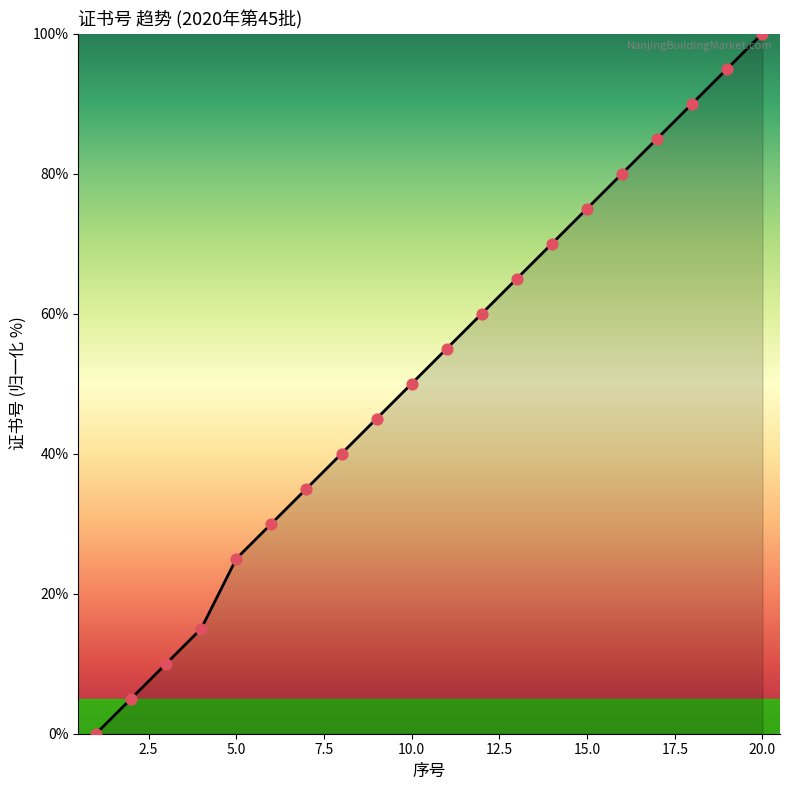

What is the maximum value shown in the chart?

100.0